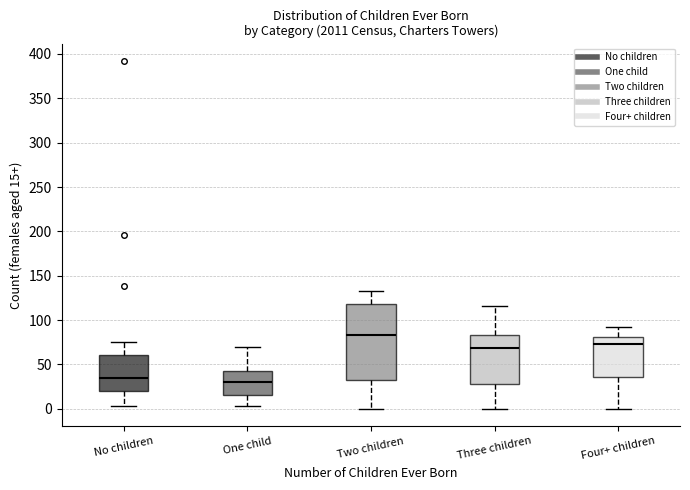

Where does the upper whisker of the box for Four+ children end on the y-axis? The values are not printed on the chart, so give them approximately, as read against the axis.

90